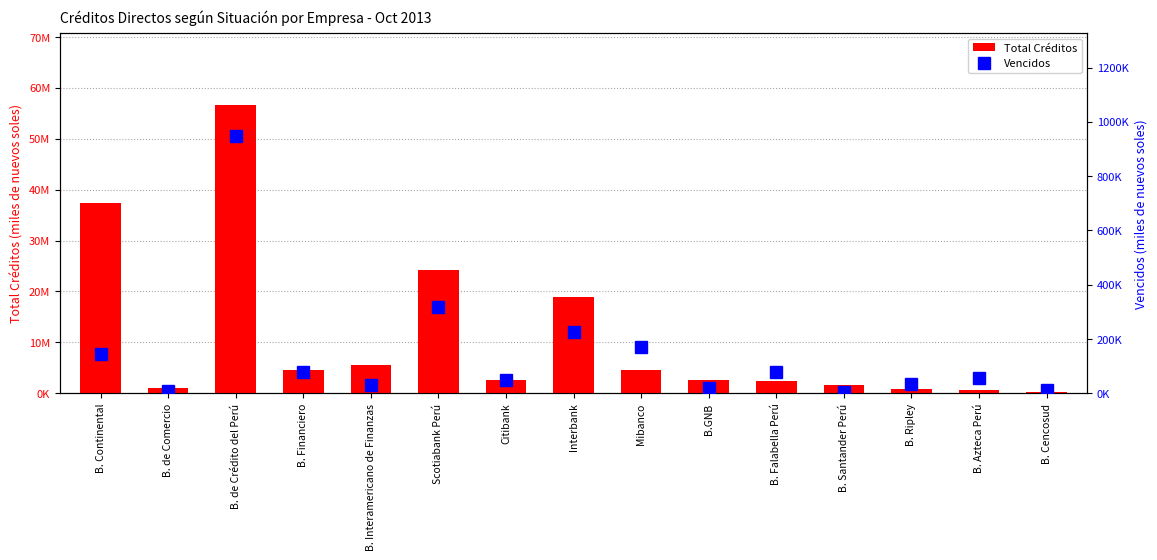

Where is Vencidos nearest to the value 475930?

Scotiabank Perú